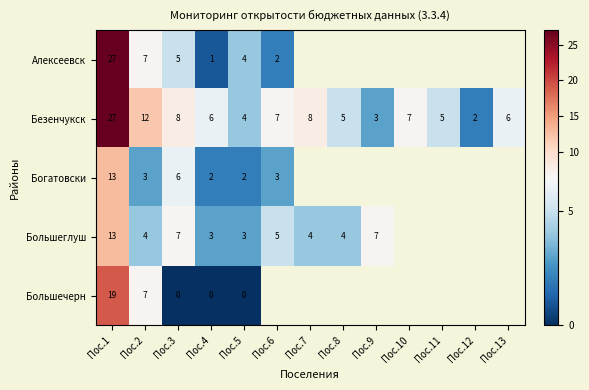

The value of Большечерн at Пос.1 is 26.3. True or false?

False